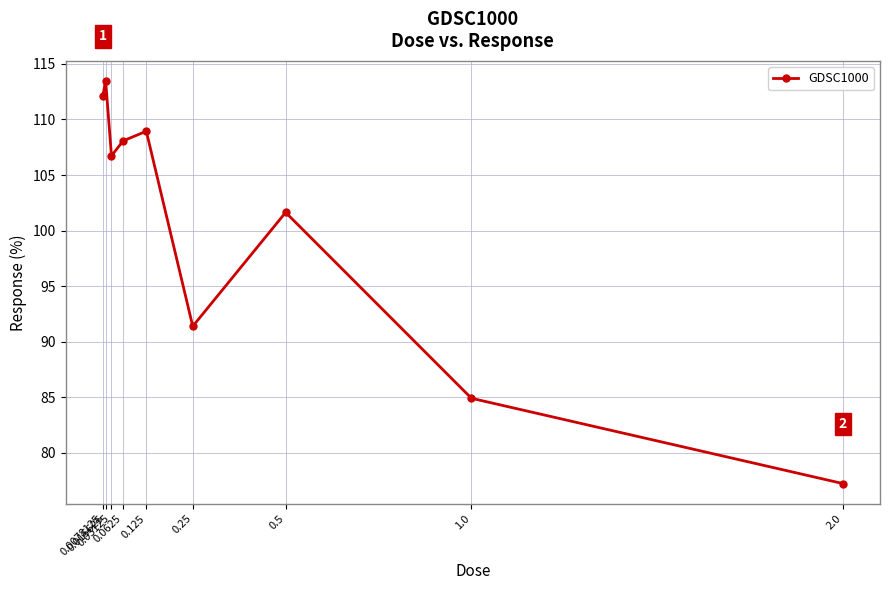

How many distinct data groups are displayed?

1